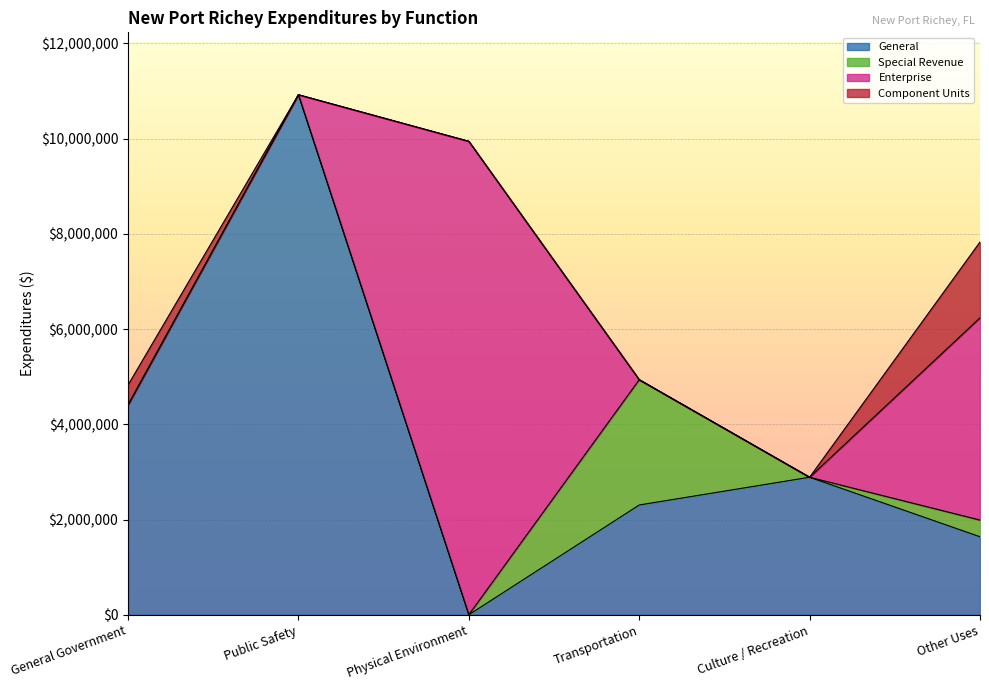

The value of Component Units at Physical Environment is 0. True or false?

True